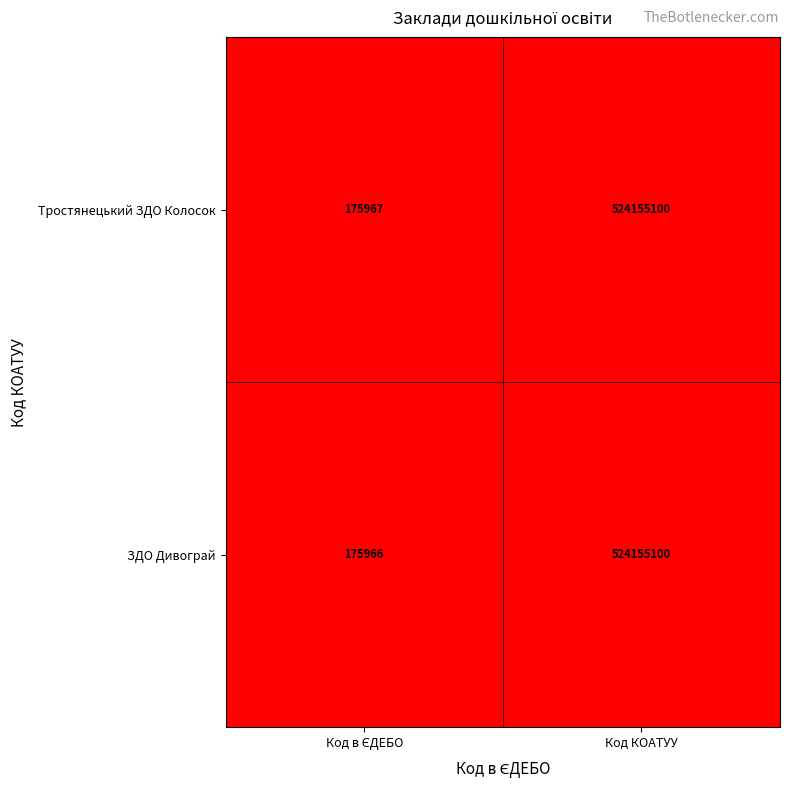

The Тростянецький ЗДО Колосок series shows 164855875 at Код КОАТУУ. True or false?

False